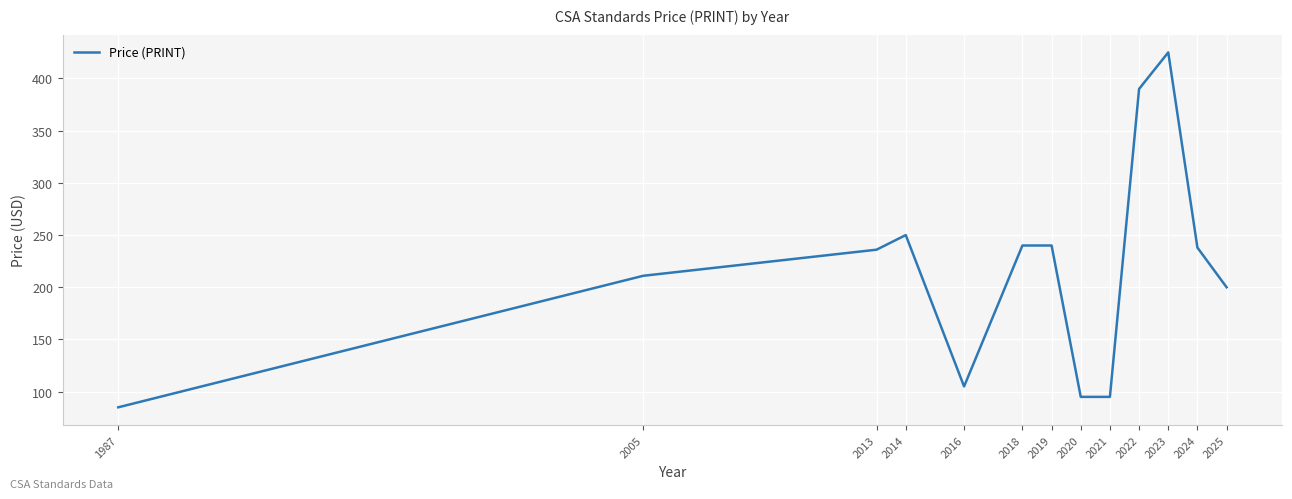

What is the ratio of the value at 2005 to the value at 2013?

0.9